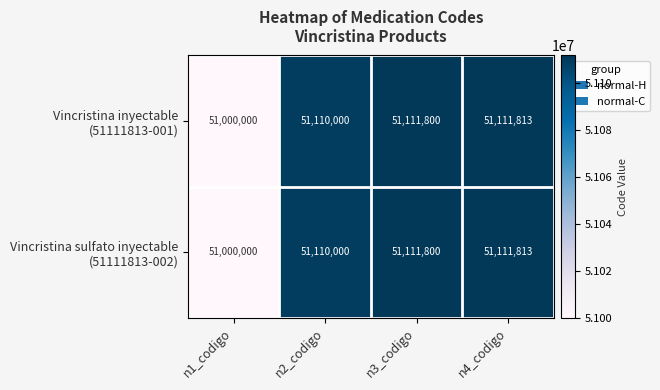

What is the total value across all series at n4_codigo?

102223626